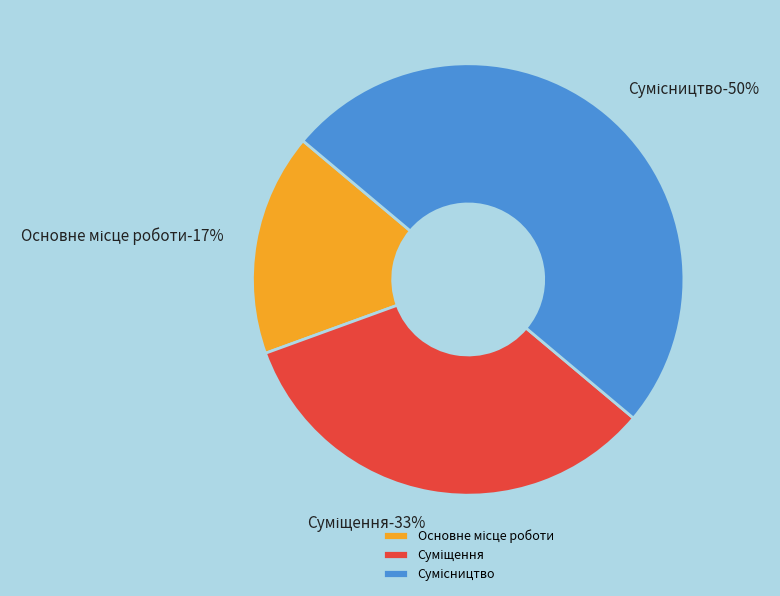

What percentage is the Основне місце роботи slice, to the nearest percent?

17%